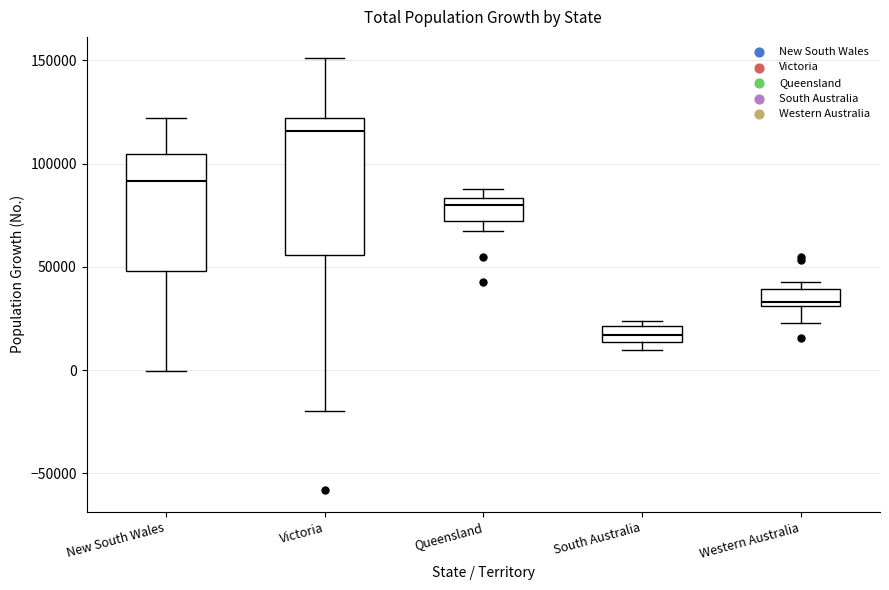

Where is the lower edge of the box for Western Australia on the y-axis? The values are not printed on the chart, so give them approximately, as read against the axis.

30000